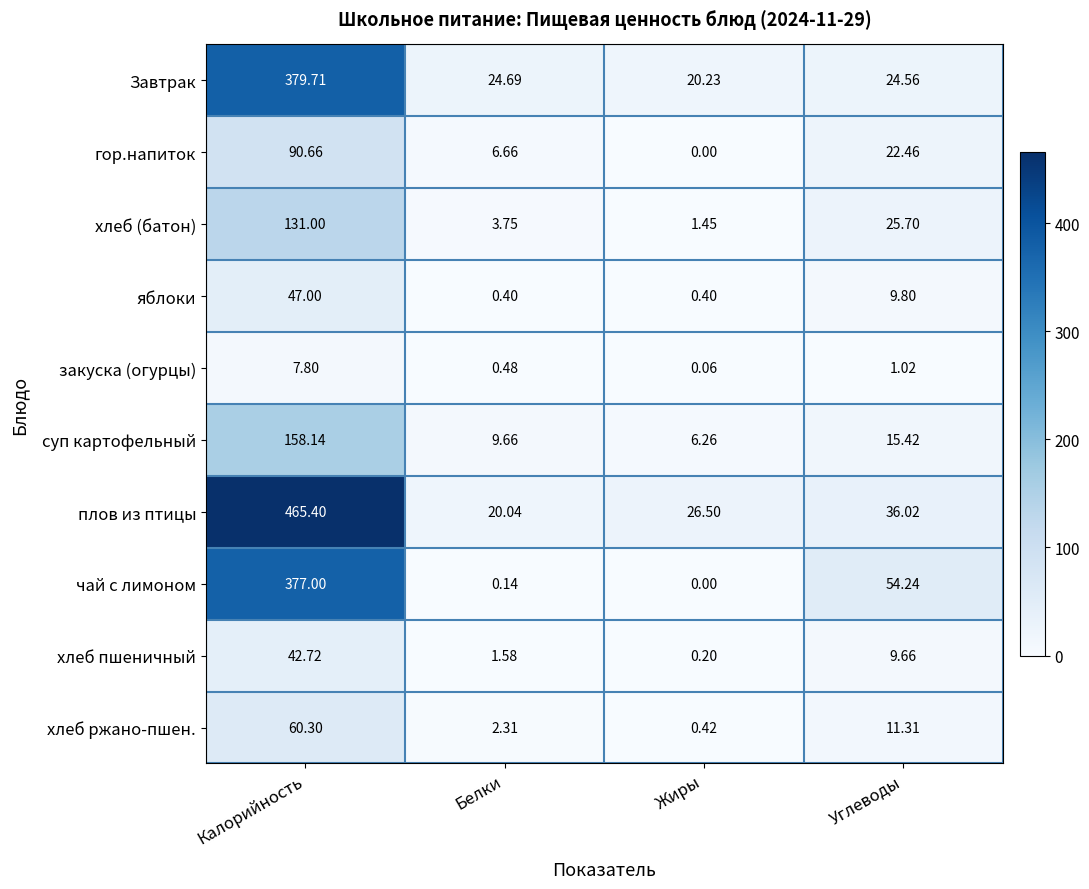

Where is яблоки nearest to the value 23?

Углеводы